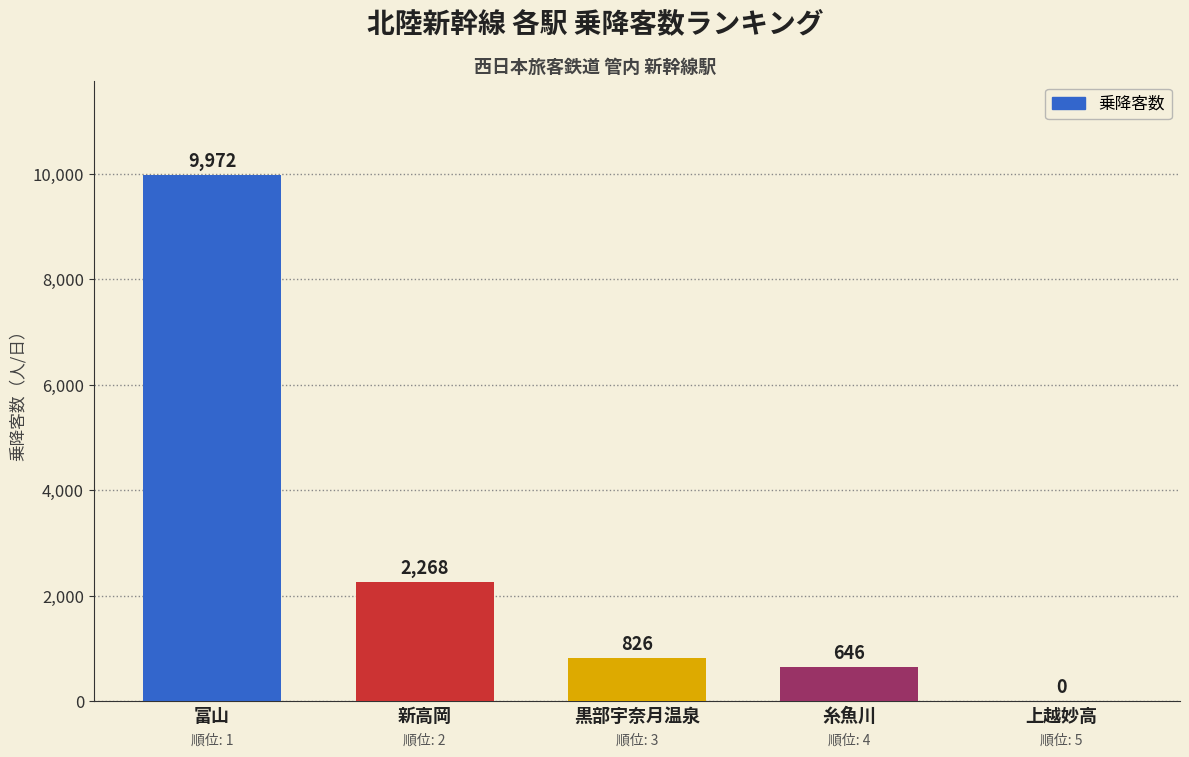

Which has a higher value, 上越妙高 or 富山?

富山